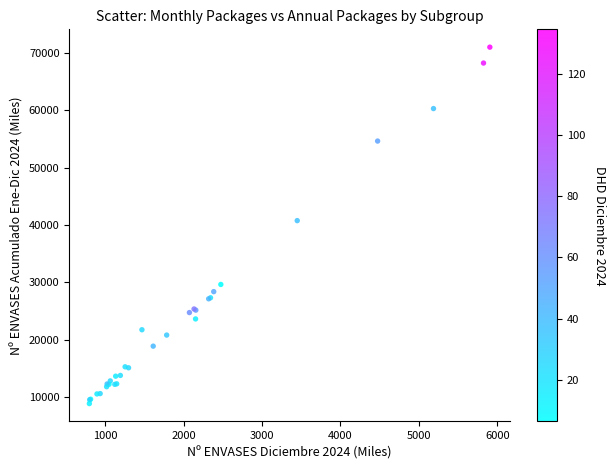

What Y value in the scatter plot is closest to 39957?

40786.4